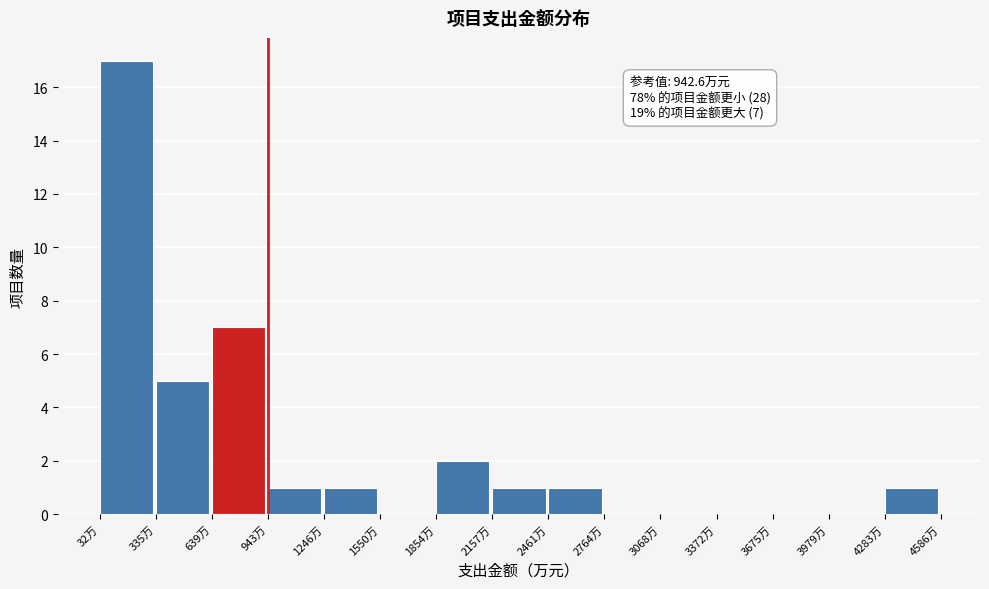

Over which range of the x-axis is the bar tallest?

50 to 350